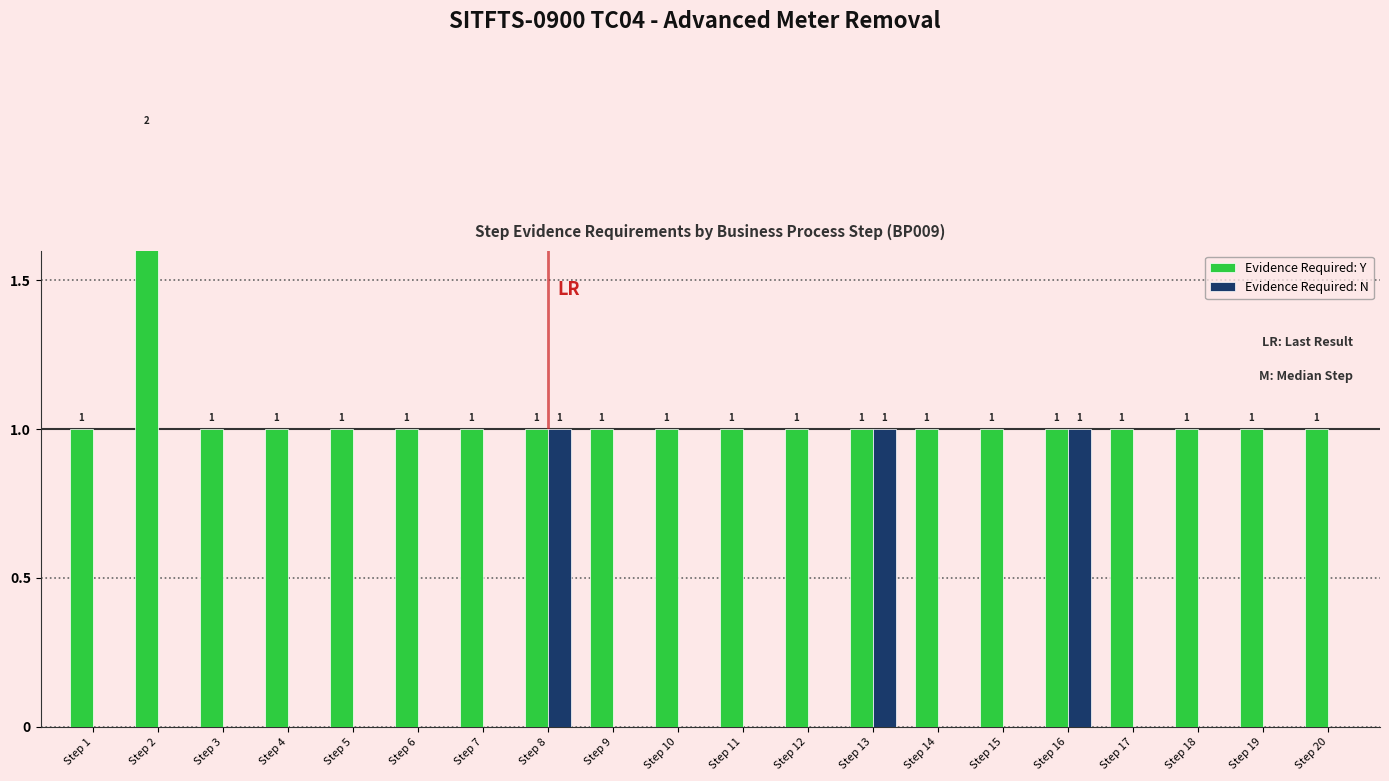

How many values in the Evidence Required: Y series exceed 1?

1